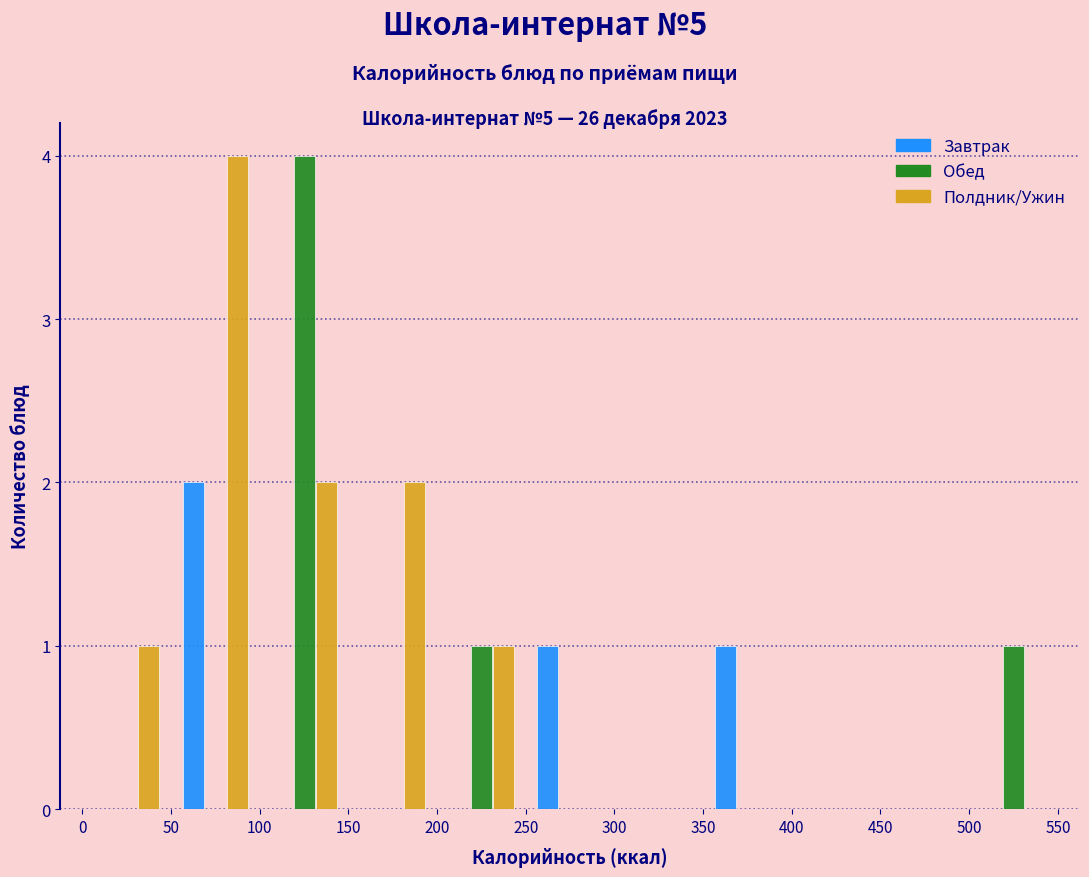

Reading left to right, transcribe this chart: for each range on the x-axis, give the height of each series' bar. The values are not printed on the chart, so give them approximately, as read against the axis.

0 to 50: Завтрак=0	Обед=0	Полдник/Ужин=1
50 to 100: Завтрак=2	Обед=0	Полдник/Ужин=4
100 to 150: Завтрак=0	Обед=4	Полдник/Ужин=2
150 to 200: Завтрак=0	Обед=0	Полдник/Ужин=2
200 to 250: Завтрак=0	Обед=1	Полдник/Ужин=1
250 to 300: Завтрак=1	Обед=0	Полдник/Ужин=0
300 to 350: Завтрак=0	Обед=0	Полдник/Ужин=0
350 to 400: Завтрак=1	Обед=0	Полдник/Ужин=0
400 to 450: Завтрак=0	Обед=0	Полдник/Ужин=0
450 to 500: Завтрак=0	Обед=0	Полдник/Ужин=0
500 to 550: Завтрак=0	Обед=1	Полдник/Ужин=0